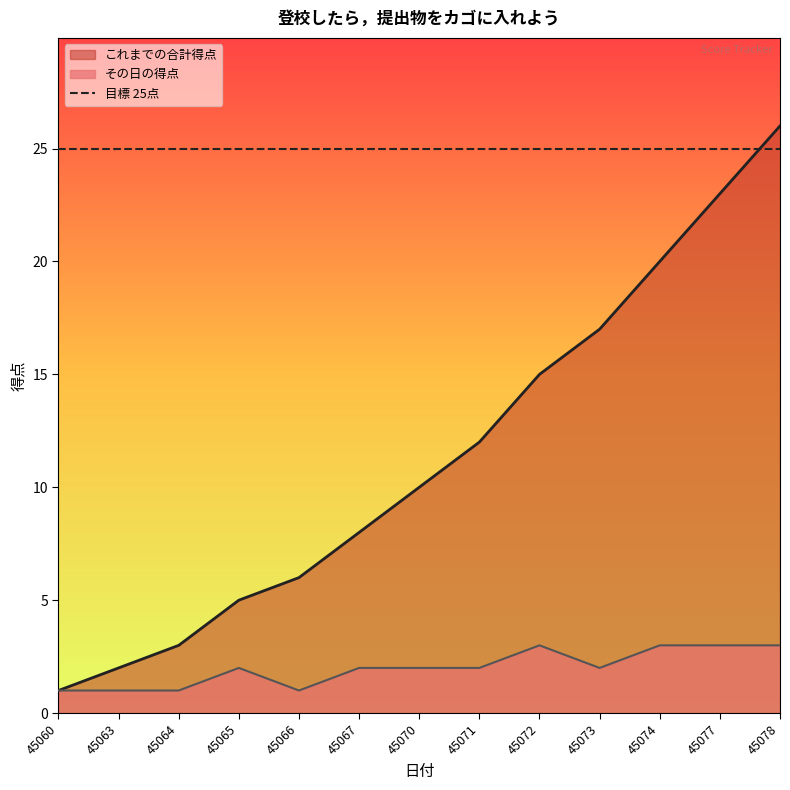

How many data points in その日の得点 are less than 2?

4